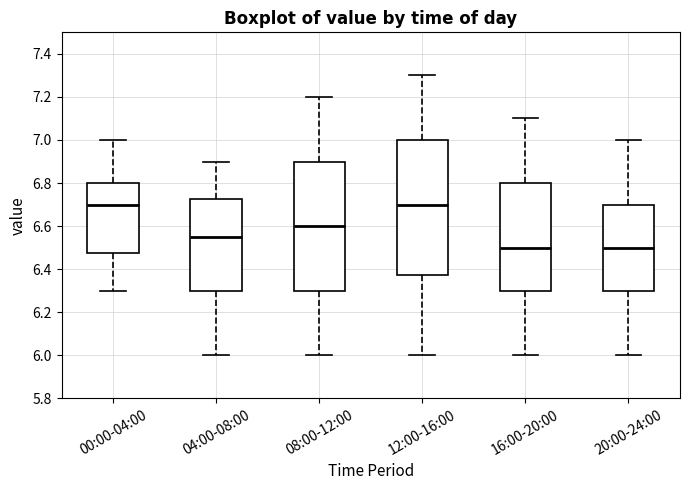

Reading left to right, transcribe this box plot: for each box, give where its median line is, the range the box spans, and where its two whiskers end, as read against the y-axis. The values are not printed on the chart, so give them approximately, as read against the axis.

00:00-04:00: median 6.70, box 6.48 to 6.80, whiskers 6.30 to 7.00
04:00-08:00: median 6.56, box 6.30 to 6.72, whiskers 6.00 to 6.90
08:00-12:00: median 6.60, box 6.30 to 6.90, whiskers 6.00 to 7.20
12:00-16:00: median 6.70, box 6.38 to 7.00, whiskers 6.00 to 7.30
16:00-20:00: median 6.50, box 6.30 to 6.80, whiskers 6.00 to 7.10
20:00-24:00: median 6.50, box 6.30 to 6.70, whiskers 6.00 to 7.00